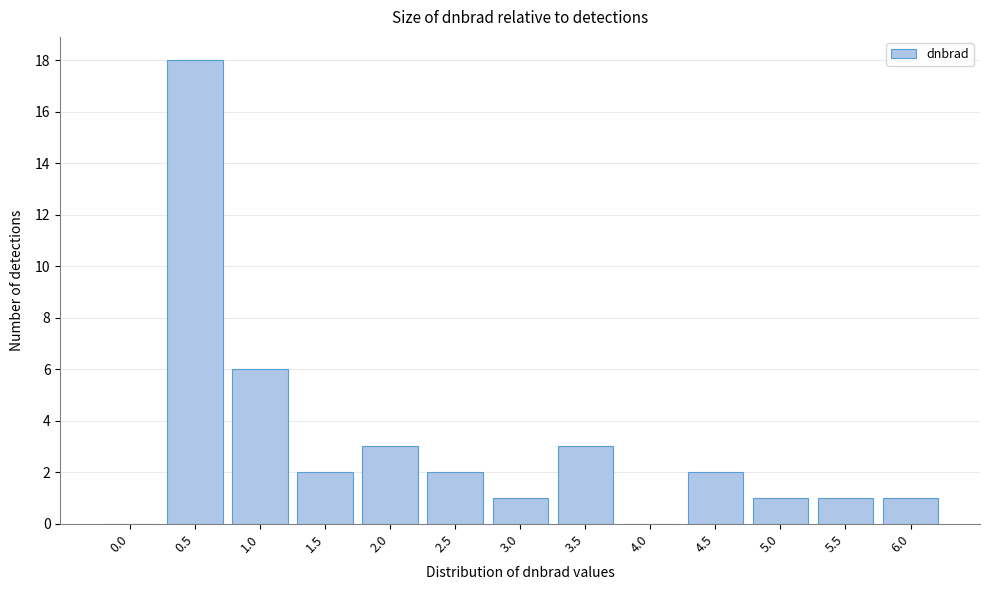

Reading left to right, transcribe all the data shown in this chart.

0.0=0	0.5=18	1.0=6	1.5=2	2.0=3	2.5=2	3.0=1	3.5=3	4.0=0	4.5=2	5.0=1	5.5=1	6.0=1